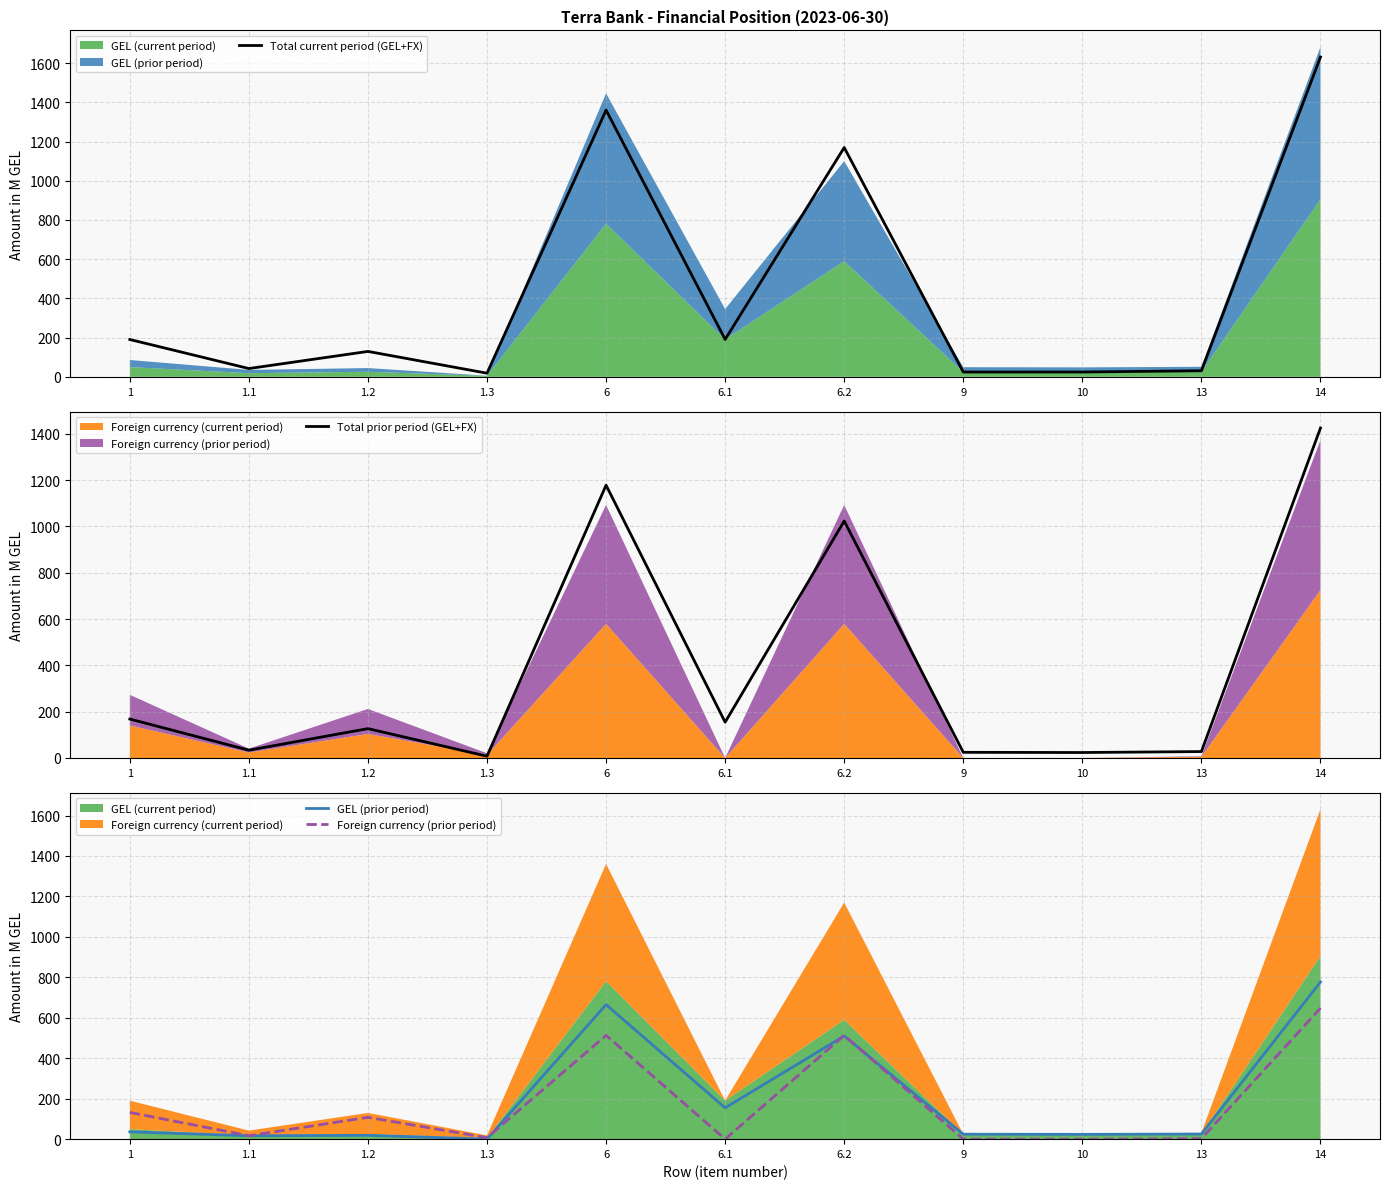

Reading left to right, extract all data points from this chart.

Total current period (GEL+FX): 1=190.4	1.1=42.3	1.2=129.7	1.3=18.5	6=1360.5	6.1=190.9	6.2=1169.6	9=24.6	10=24.6	13=31.1	14=1631.3
Total prior period (GEL+FX): 1=168.2	1.1=33.7	1.2=126.9	1.3=7.7	6=1178.4	6.1=154.7	6.2=1023.6	9=24.5	10=23.7	13=27.8	14=1425.1
GEL (prior period): 1=36.1	1.1=16.7	1.2=18.9	1.3=0.4	6=665.1	6.1=154.7	6.2=510.4	9=24.5	10=23.7	13=25.3	14=777.2
Foreign currency (prior period): 1=132.2	1.1=16.9	1.2=107.9	1.3=7.3	6=513.3	6.1=0.0	6.2=513.3	9=0.0	10=0.0	13=2.4	14=647.9